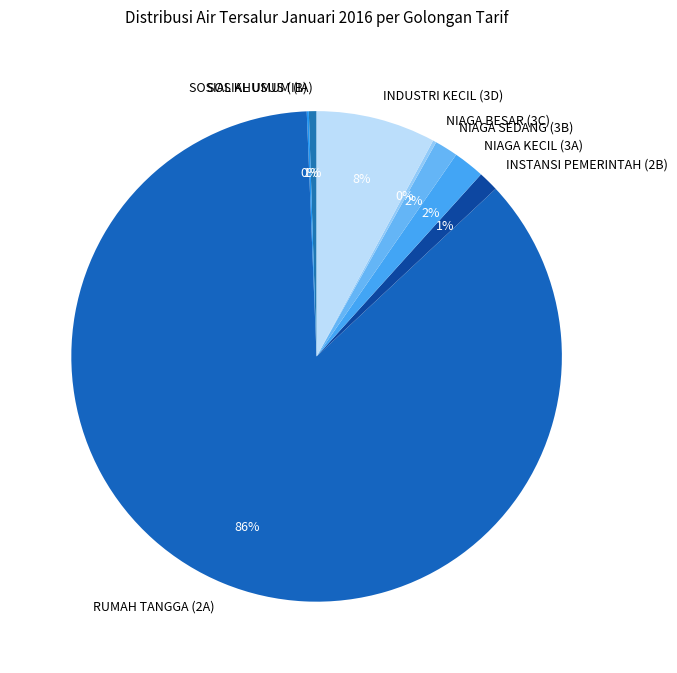

Which slice is the largest?

RUMAH TANGGA (2A)